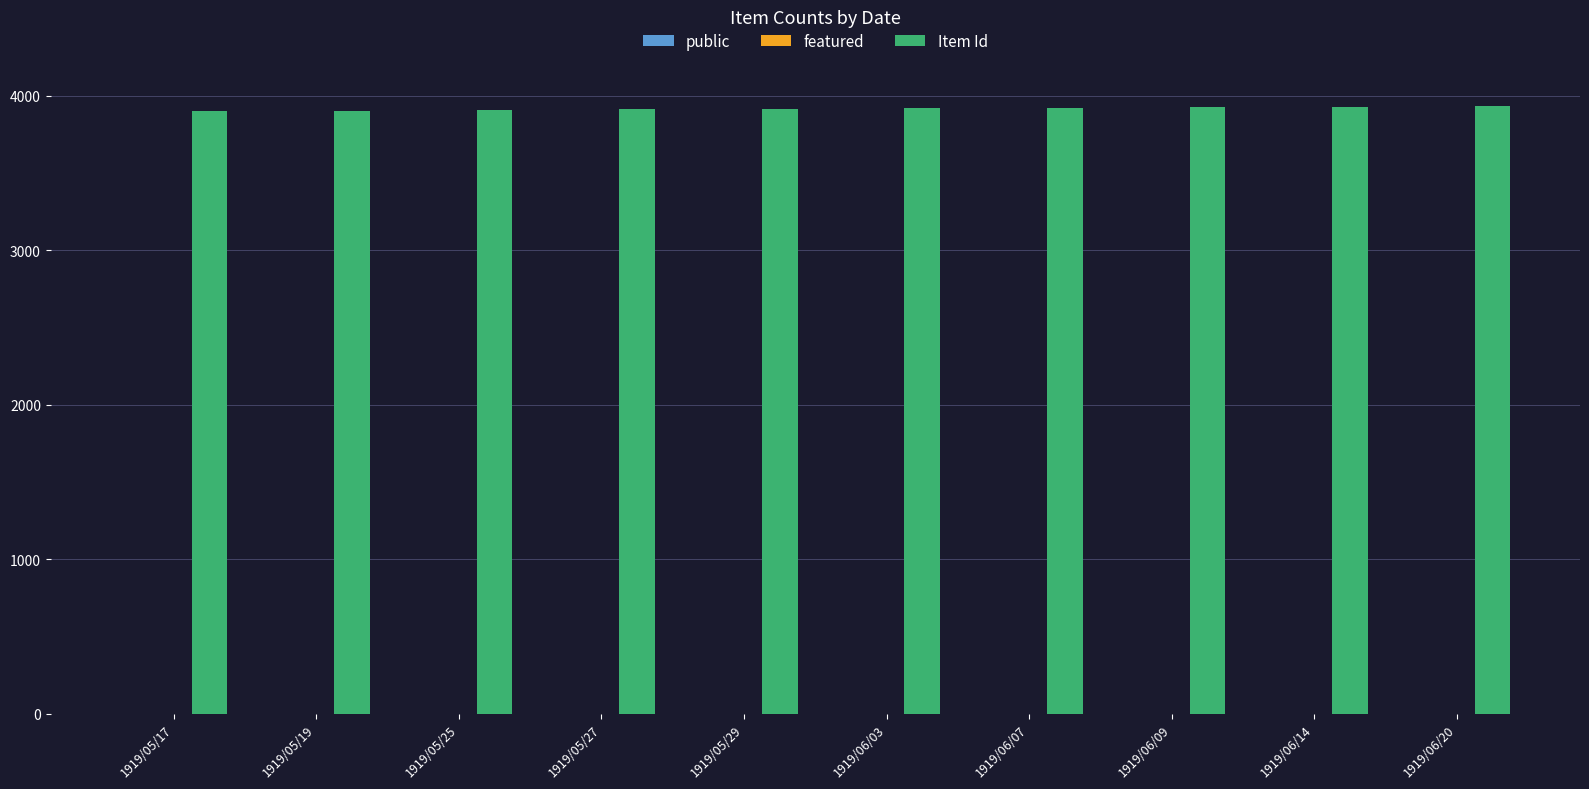

What is the sum of all Item Id values?

39159